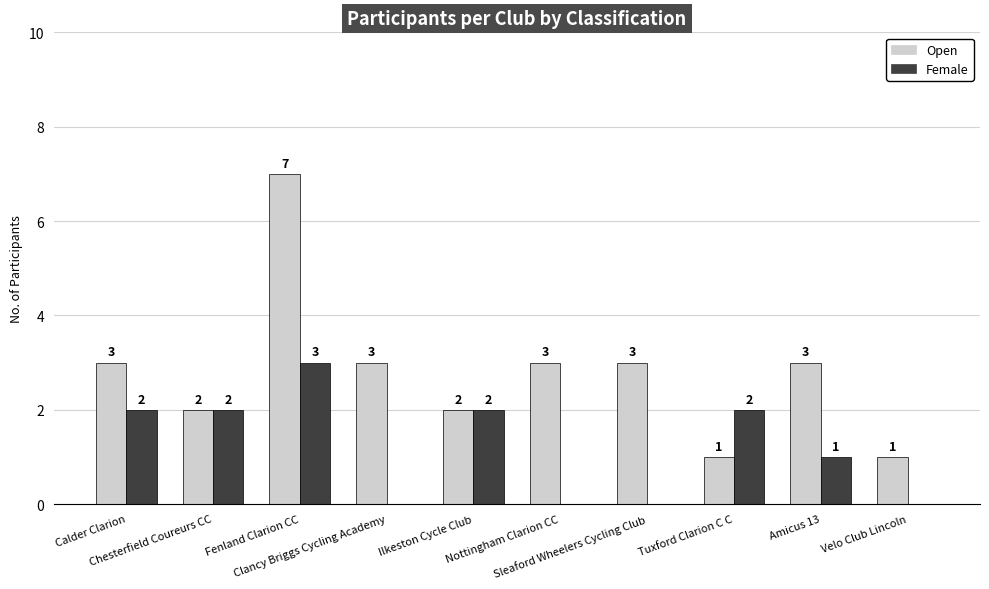

How many Female values are between 0 and 2?

9